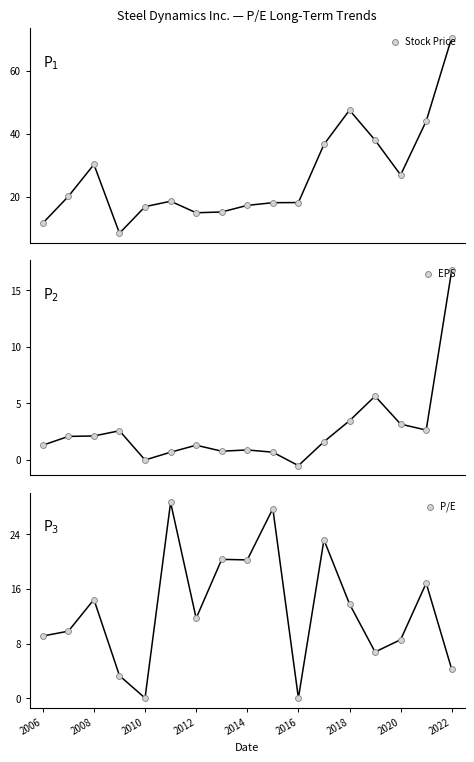

What is the total value across all series at 15?

63.5